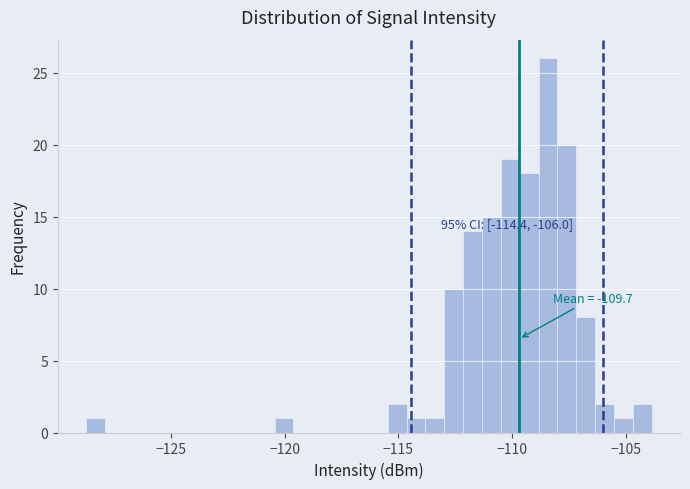

Around what value on the x-axis is the tallest bar? Give the approximate position of its centre, as read against the axis.

-108.5